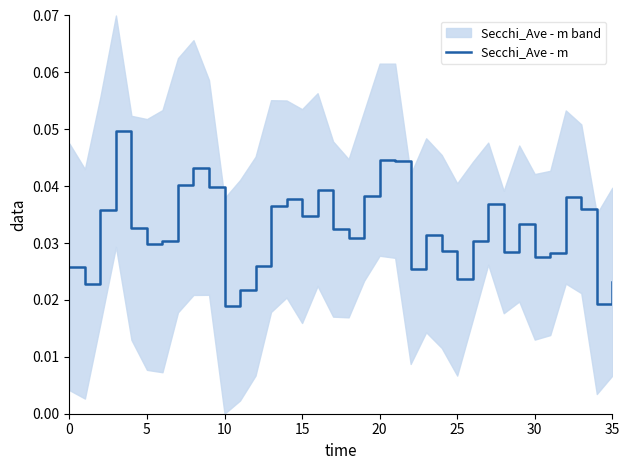

True or false: Secchi_Ave - m has a value of 0.1 at 5.

False